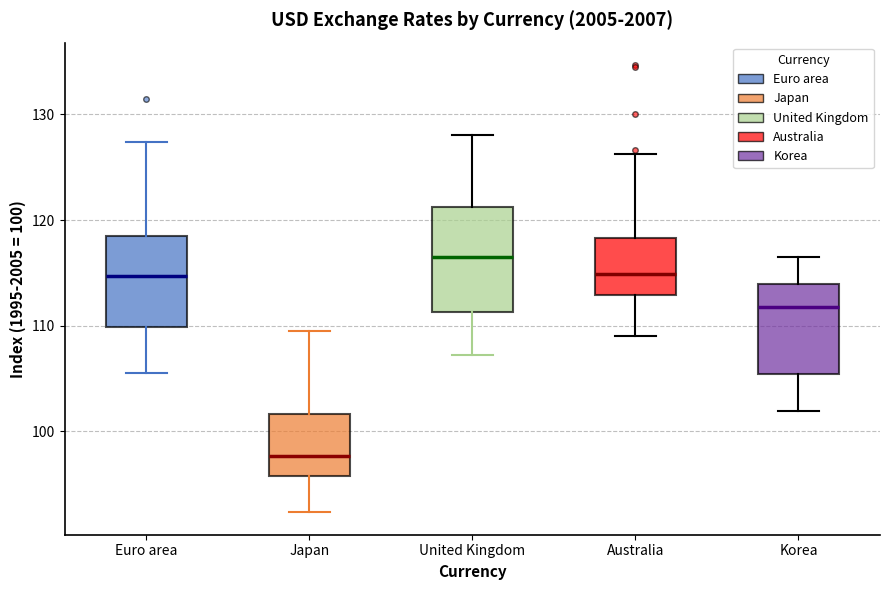

Which box is the tallest, from its lower edge to its upper edge?

United Kingdom